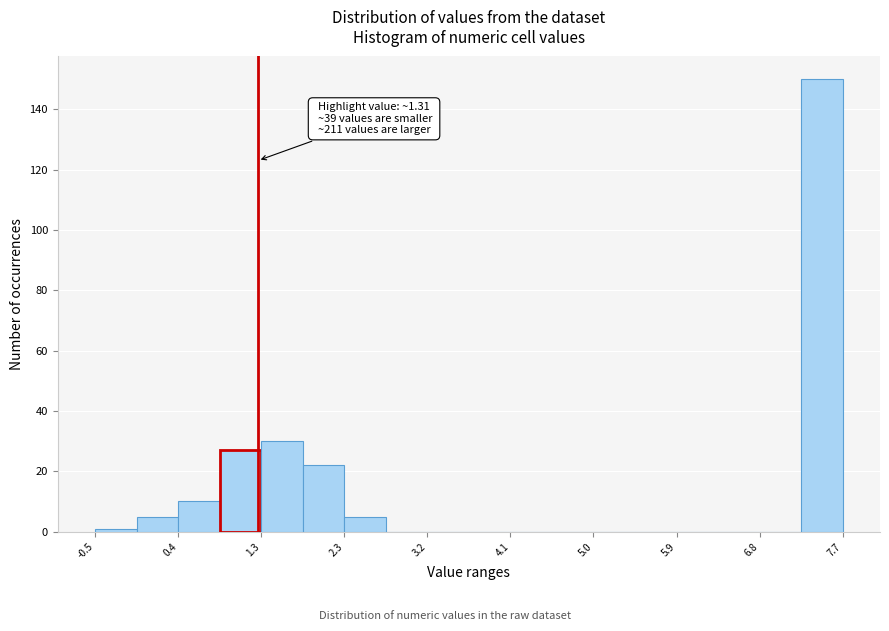

Which range on the x-axis has the tallest bar?

7.3 to 7.7